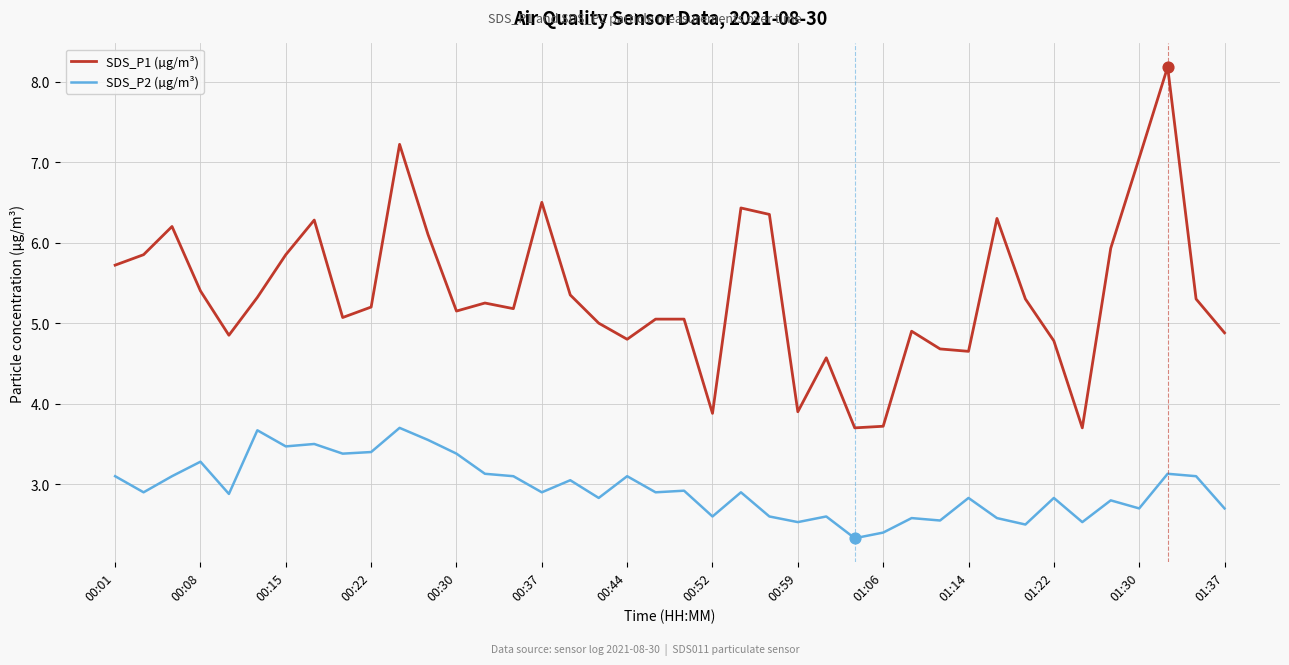

Which series has the largest total across all categories?

SDS_P1 (µg/m³)